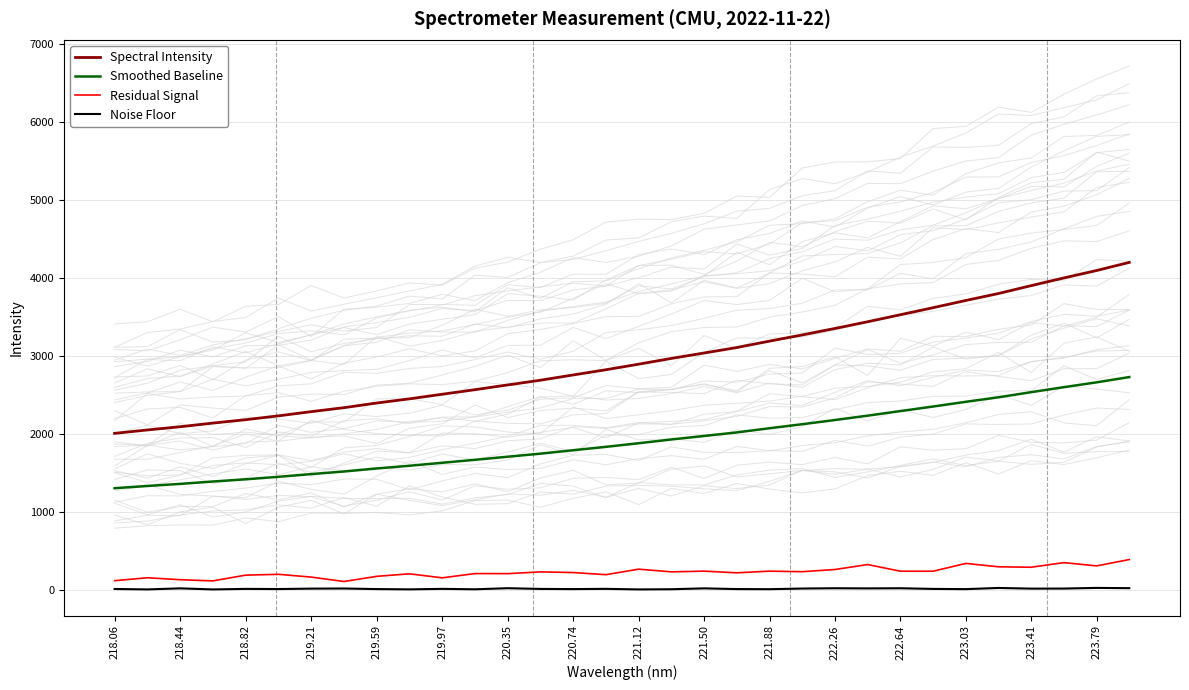

True or false: Spectral Intensity and Noise Floor intersect in this chart.

False